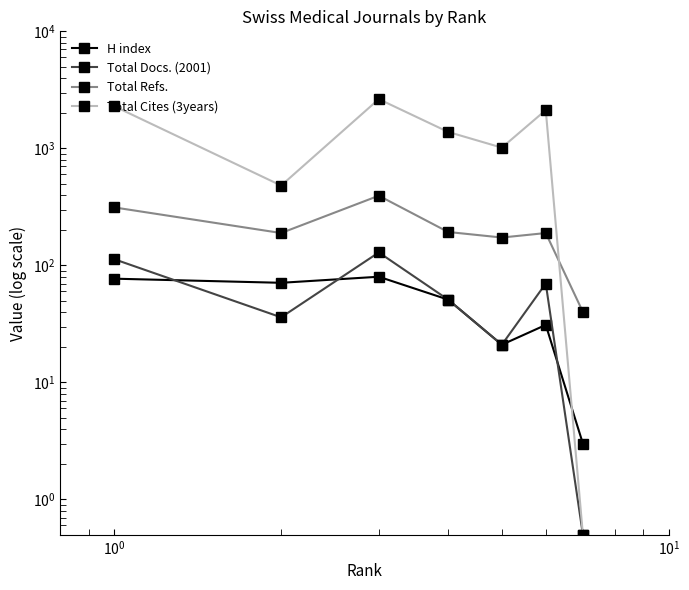

Reading left to right, transcribe all the data shown in this chart.

H index: 77.0	71.0	80.0	51.0	21.0	31.0	3.0
Total Docs. (2001): 113.0	36.0	129.0	51.0	21.0	70.0	0.5
Total Refs.: 313.0	189.0	394.0	193.0	173.0	189.0	40.0
Total Cites (3years): 2293.0	481.0	2635.0	1382.0	1014.0	2123.0	0.5